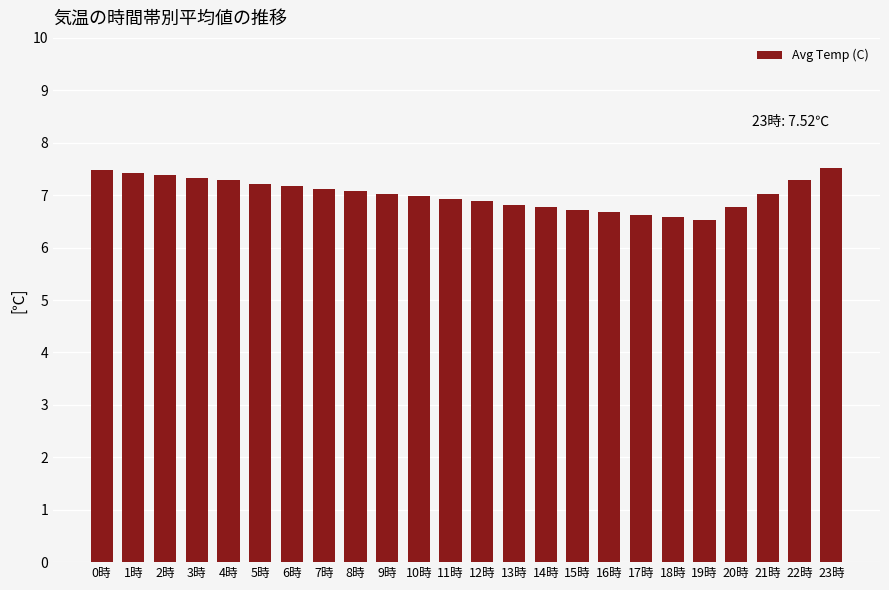

What position from the left is 1時?

2